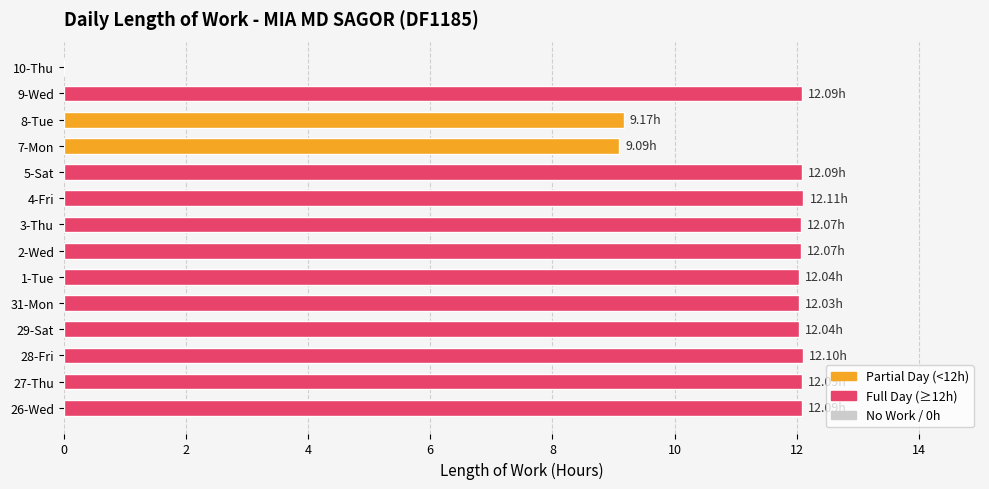

Approximately how many times larger is the value at 5-Sat compared to 4-Fri?

1.0